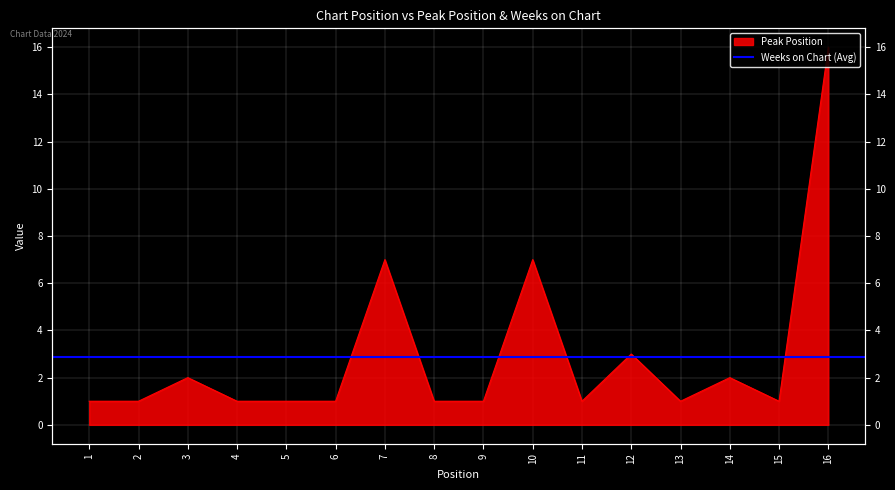

Is it true that the value at 6 is 1?

True